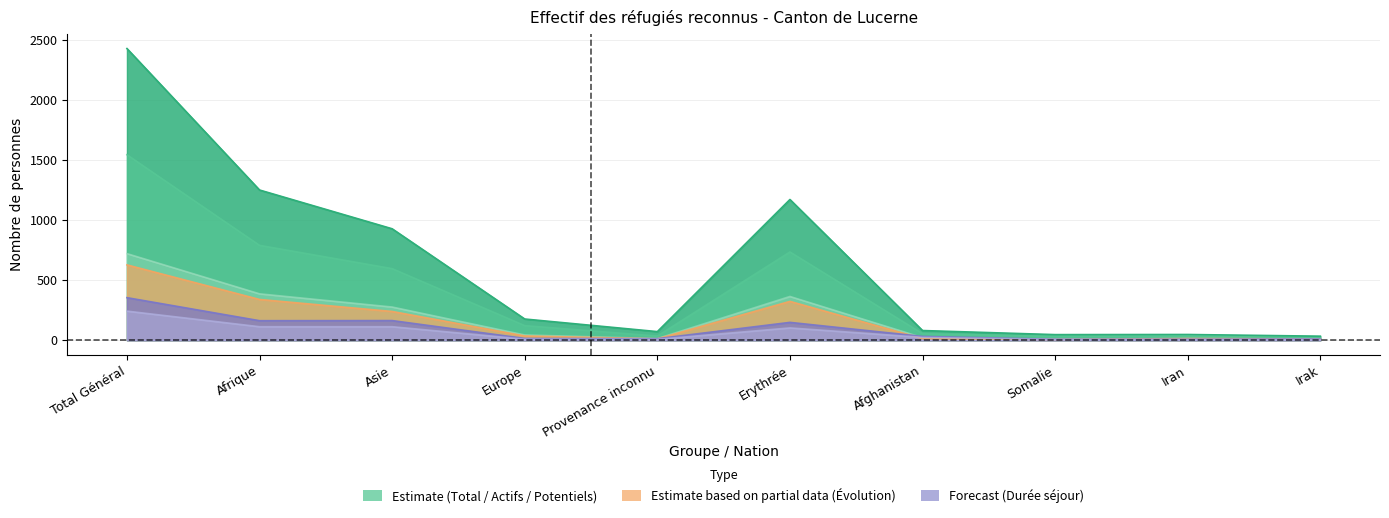

How many lines are shown in the chart?

6